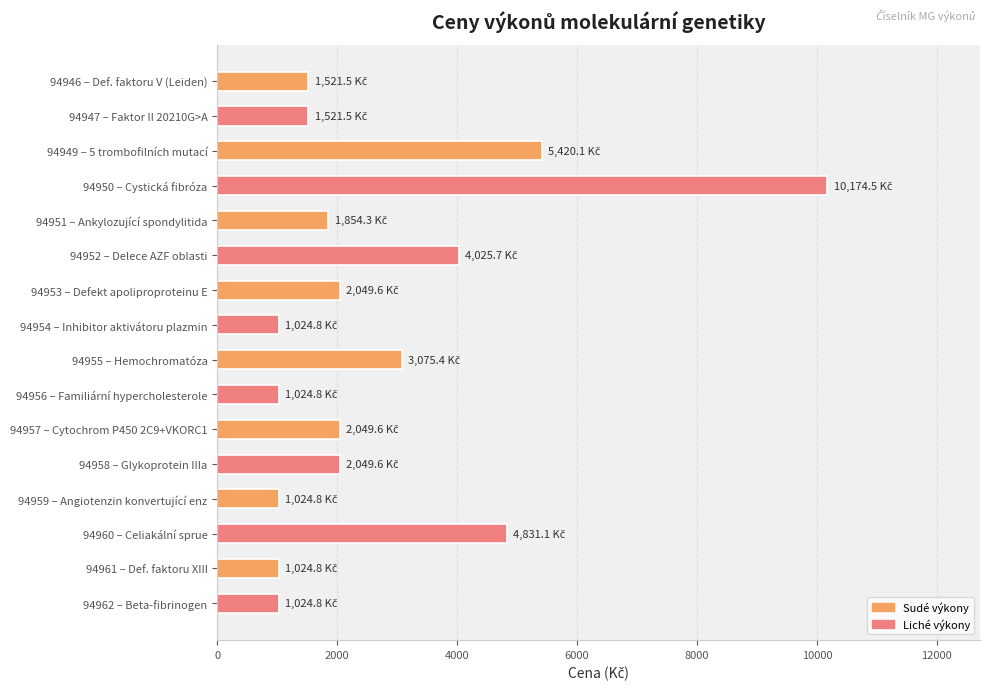

What is the value of the 2nd bar from the top?

1521.5